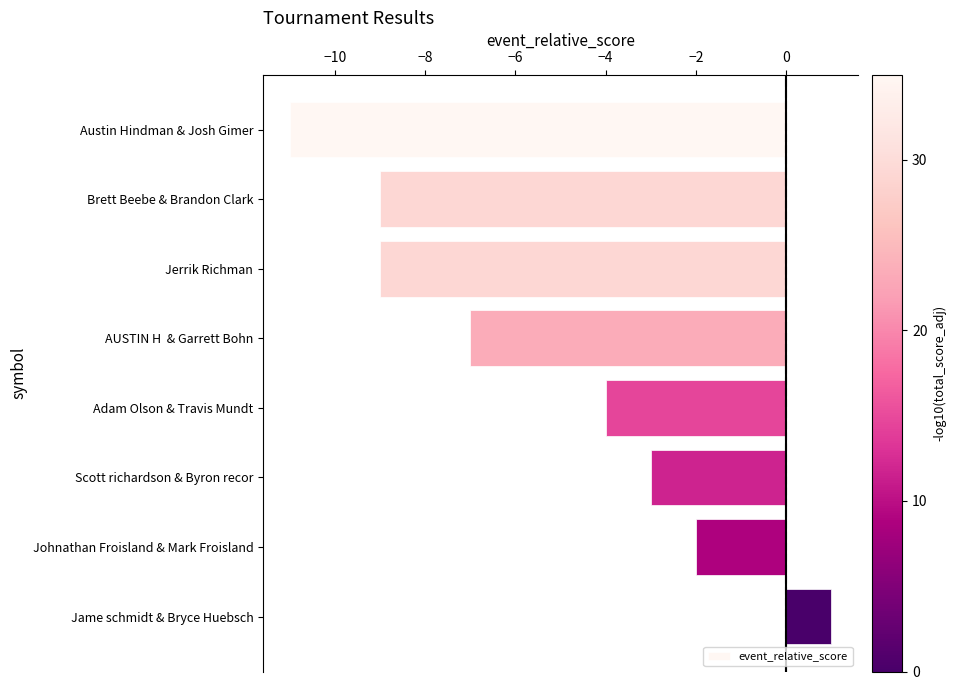

Are the bars horizontal?

Yes